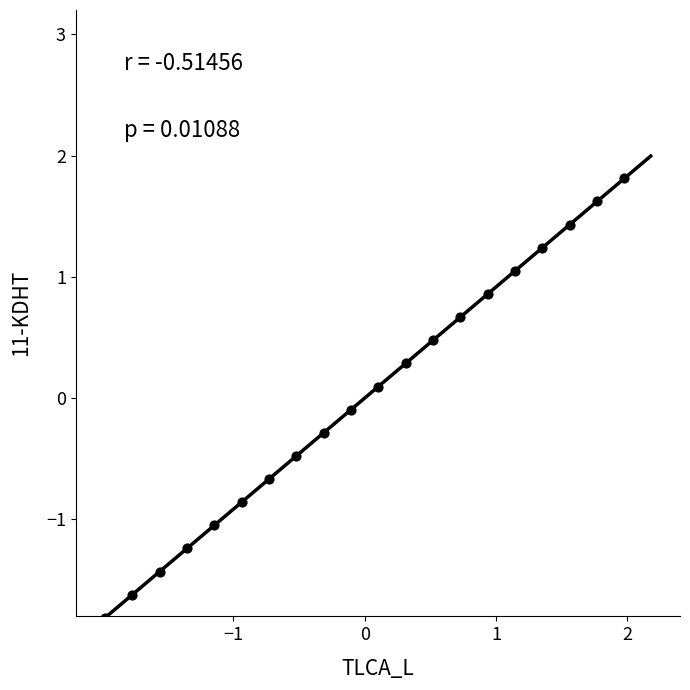

What is the range of Y values (max minus min)?

3.6